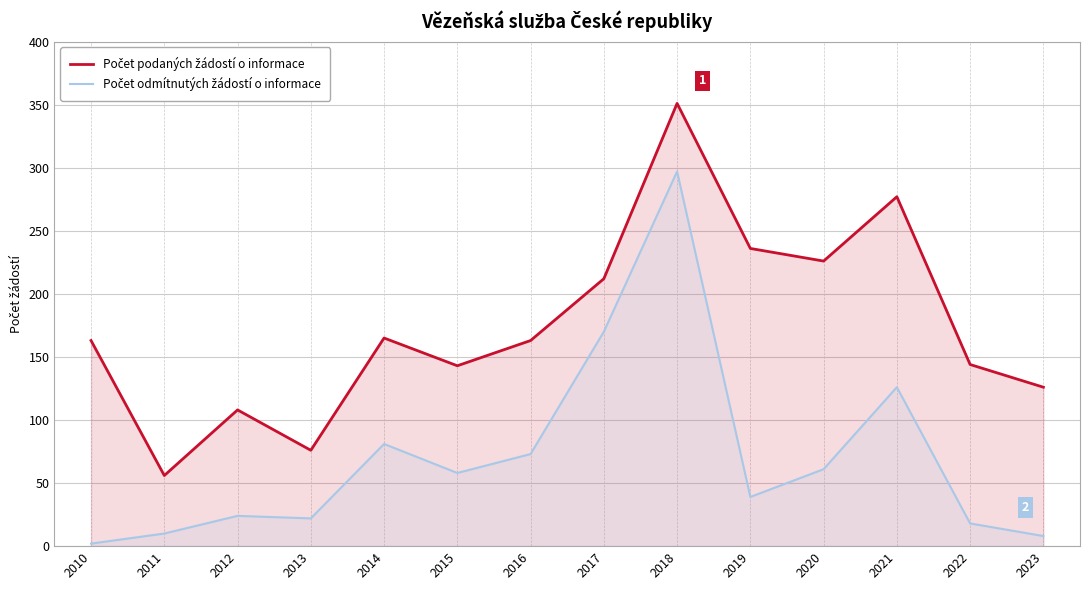

At 2022, list the series in order from largest to smallest.

Počet podaných žádostí o informace, Počet odmítnutých žádostí o informace